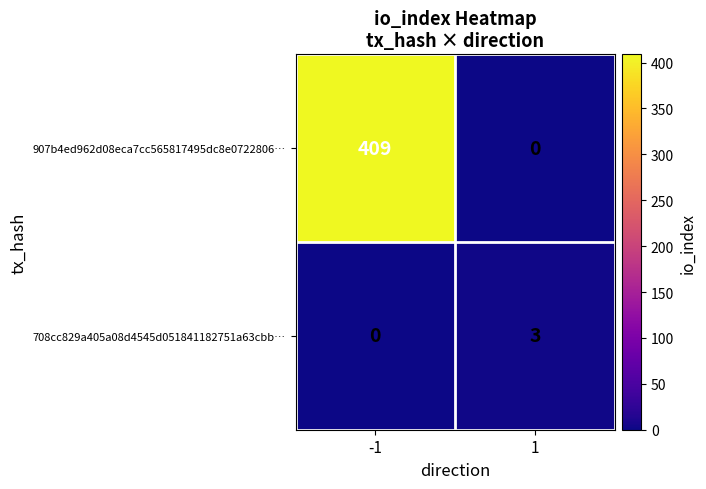

What is the difference between the 708cc829a405a08d4545d051841182751a63cbb… values at -1 and 1?

3